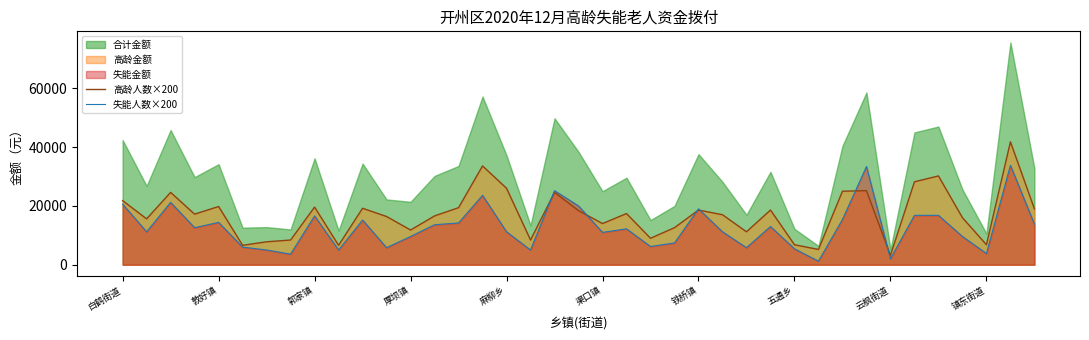

At which label does 高龄人数×200 first exceed 17200?

白鹤街道